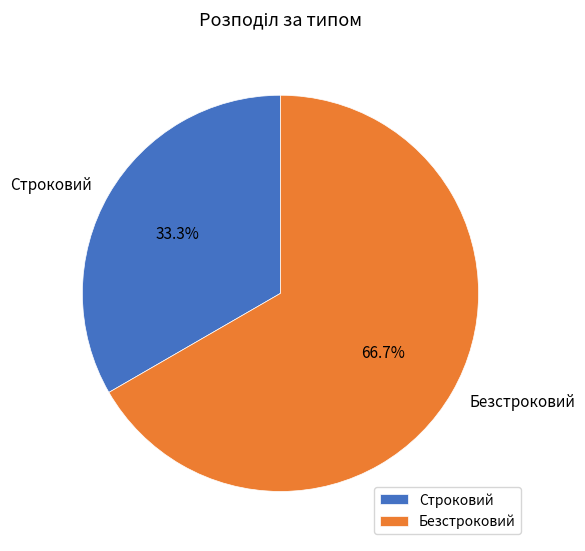

What percentage is the Безстроковий slice, to the nearest percent?

67%